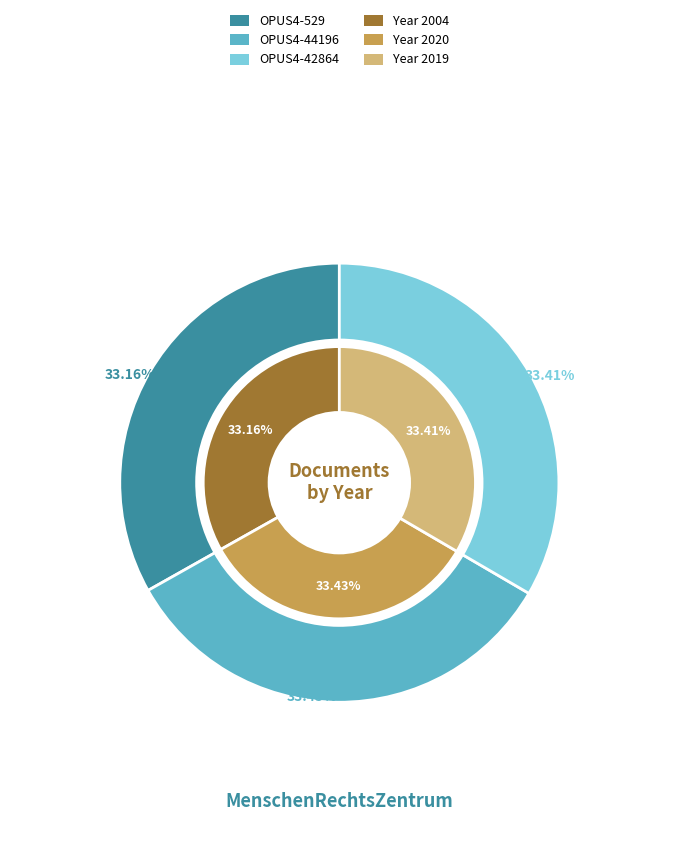

Is OPUS4-42864 the majority of the pie?

No